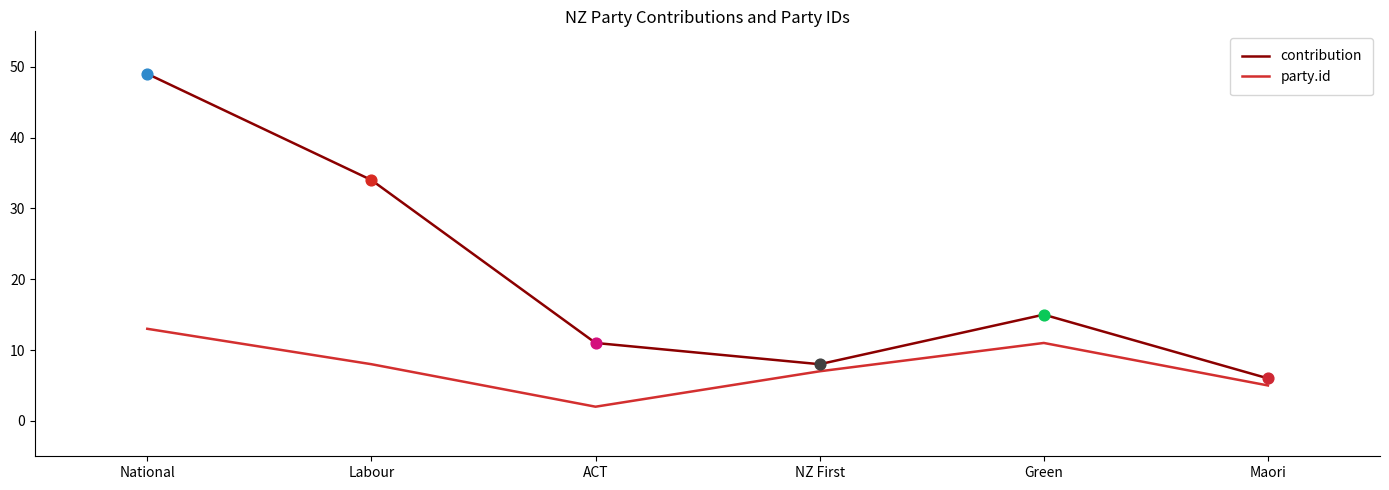

Which series has the largest total across all categories?

contribution